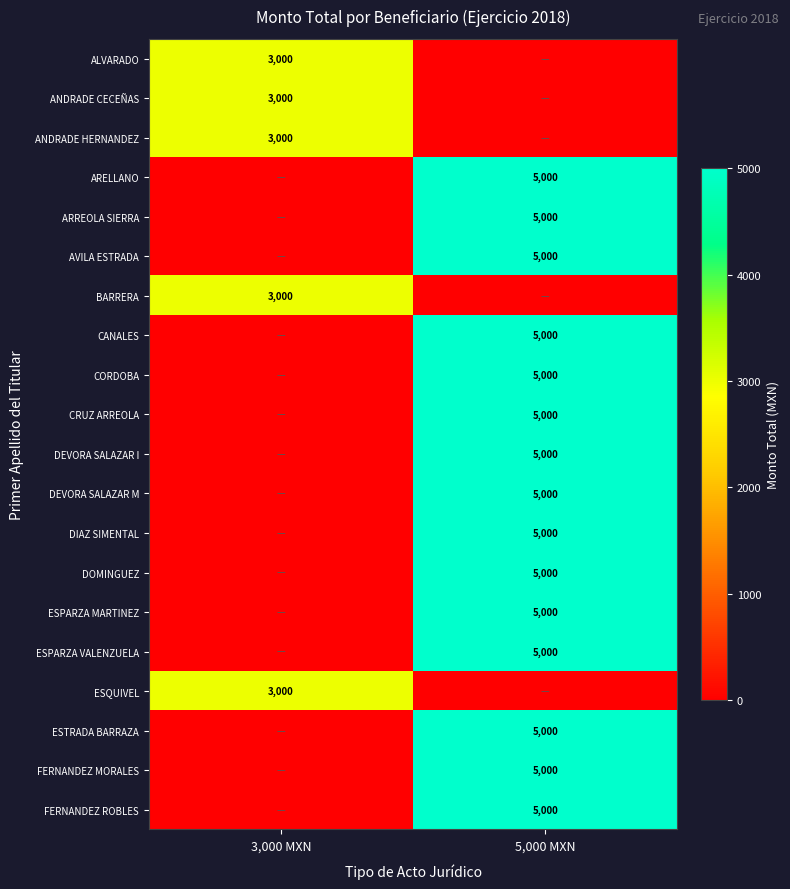

The value of FERNANDEZ ROBLES at 5,000 MXN is 3433. True or false?

False